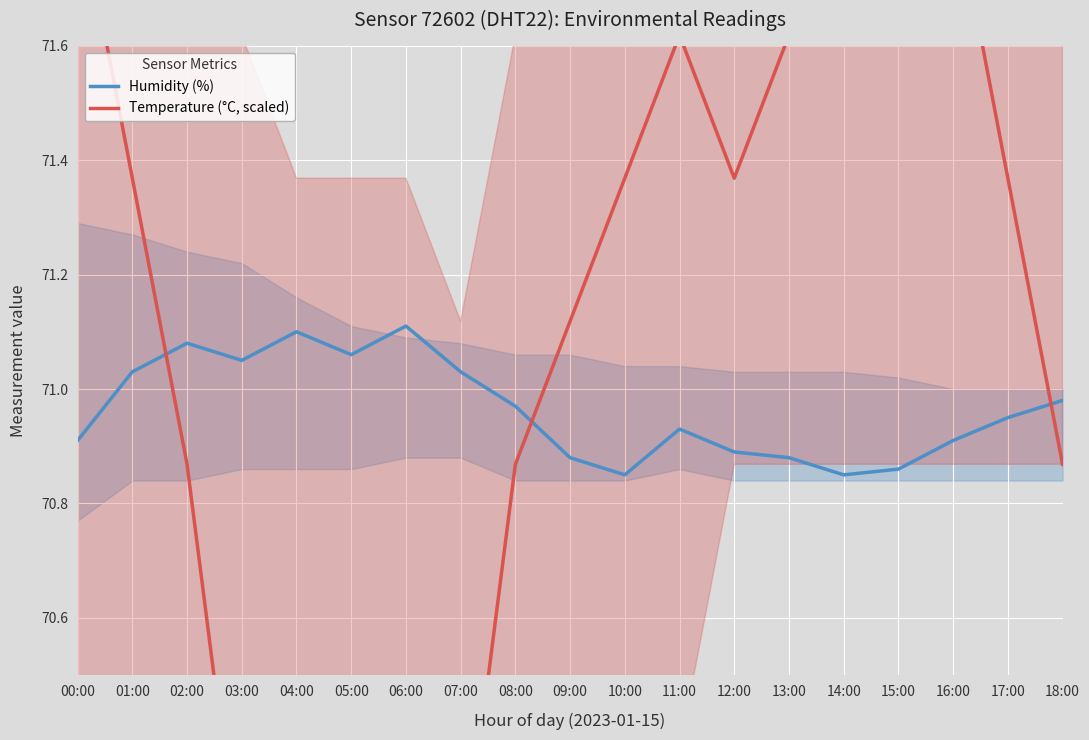

Is it true that Humidity (%) equals 96.5 at 16:00?

False